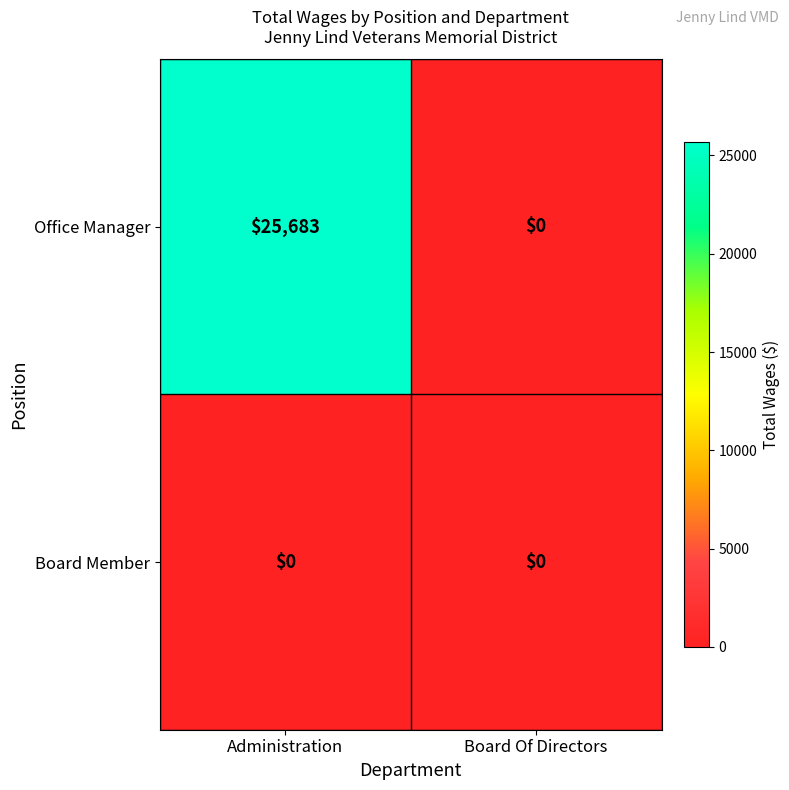

List the series in order of their overall mean, lowest first.

Board Member, Office Manager